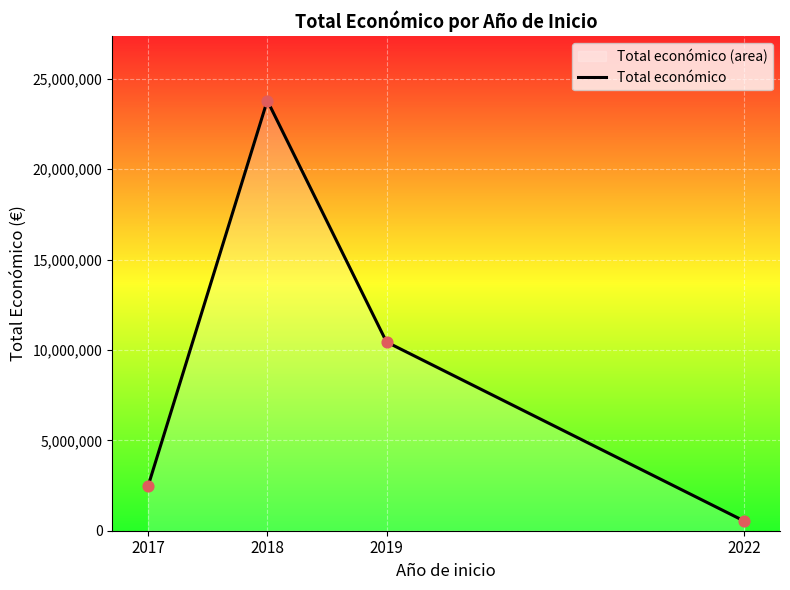

What is the change in value from 2017 to 2018?

+21330868